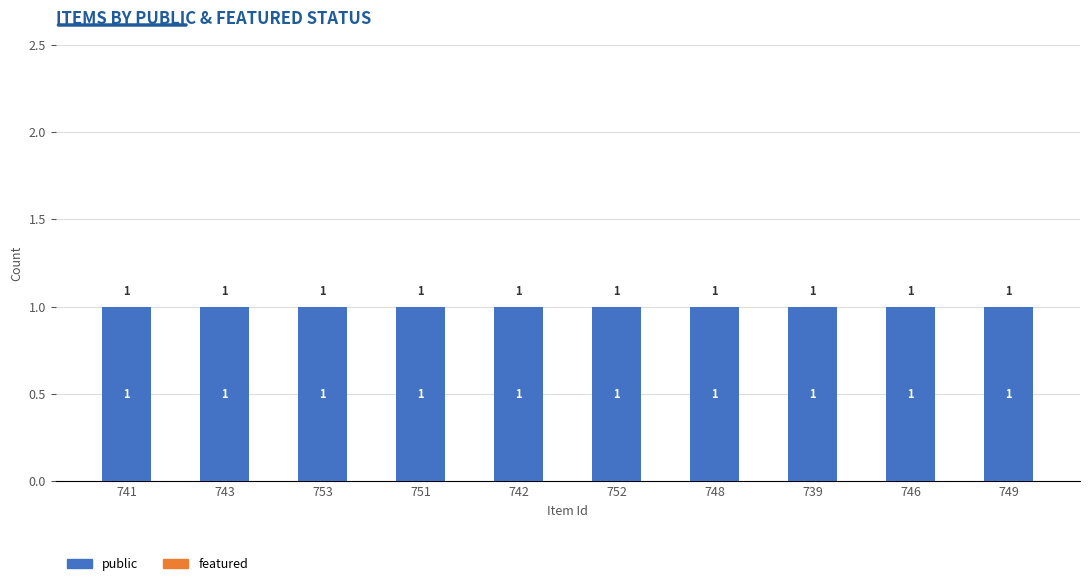

Reading left to right, extract all data points from this chart.

public: 1	1	1	1	1	1	1	1	1	1
featured: 0	0	0	0	0	0	0	0	0	0